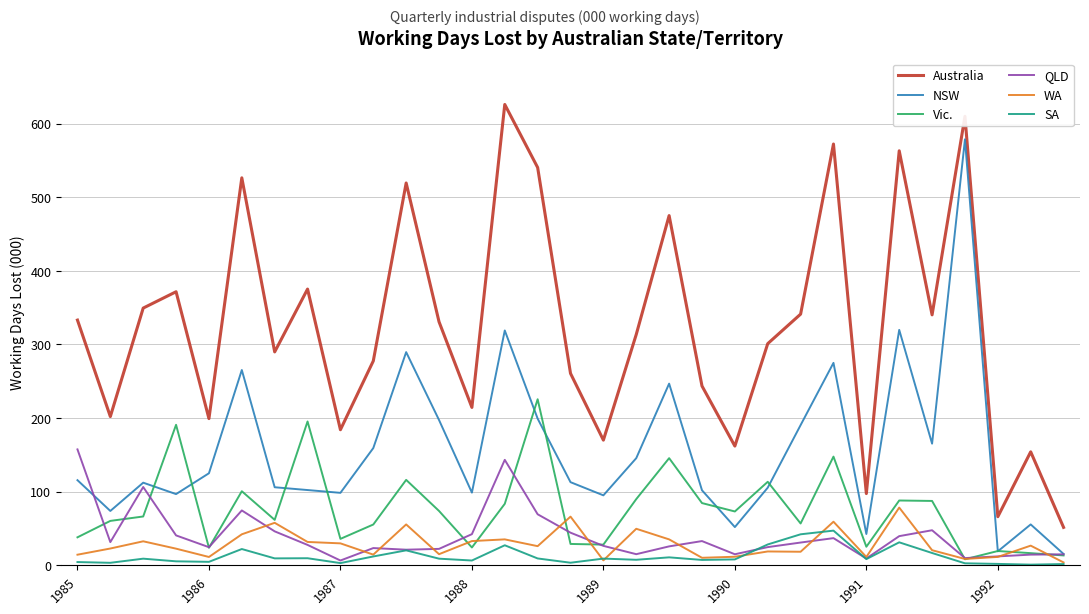

What is the highest value of the Australia series?

625.9